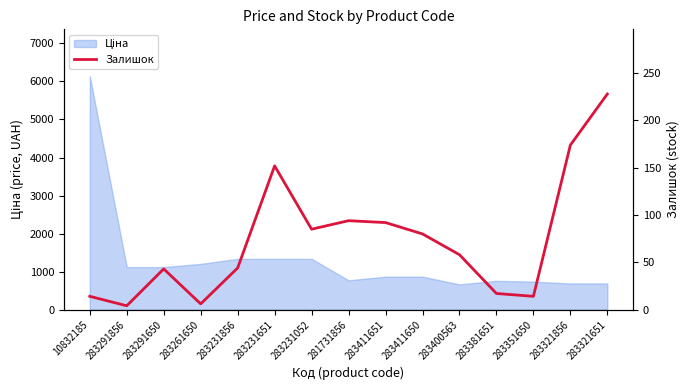

List the labels in order of value, smallest first.

283291856, 283261650, 10832185, 283351650, 283381651, 283291650, 283231856, 283400563, 283411650, 283231052, 283411651, 281731856, 283231651, 283321856, 283321651